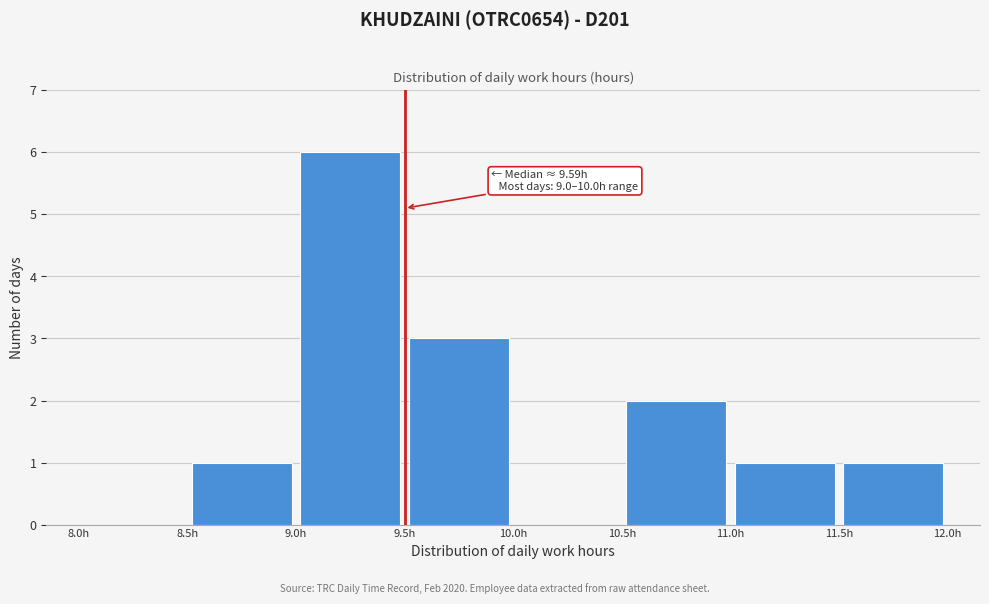

Over which range of the x-axis is the bar tallest?

9.0 to 9.5